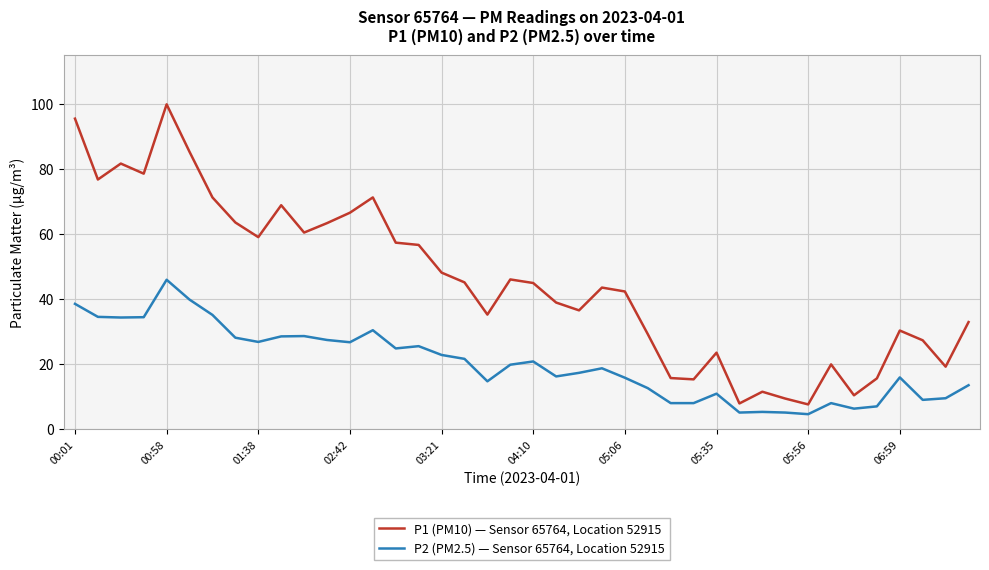

List the series in order of their overall mean, highest first.

P1 (PM10) — Sensor 65764, Location 52915, P2 (PM2.5) — Sensor 65764, Location 52915